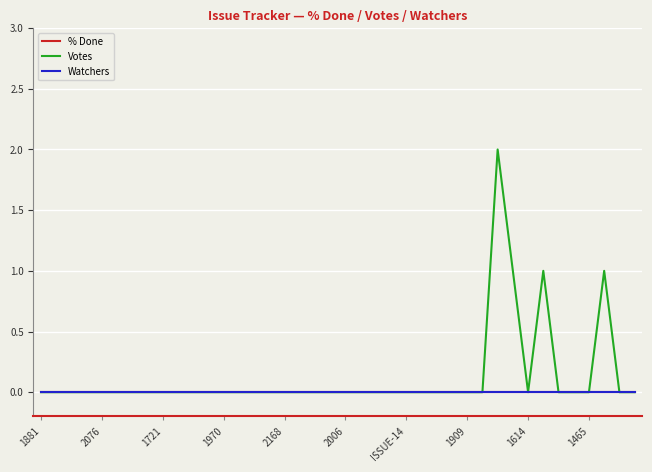

At which label is Votes closest to 1?

31